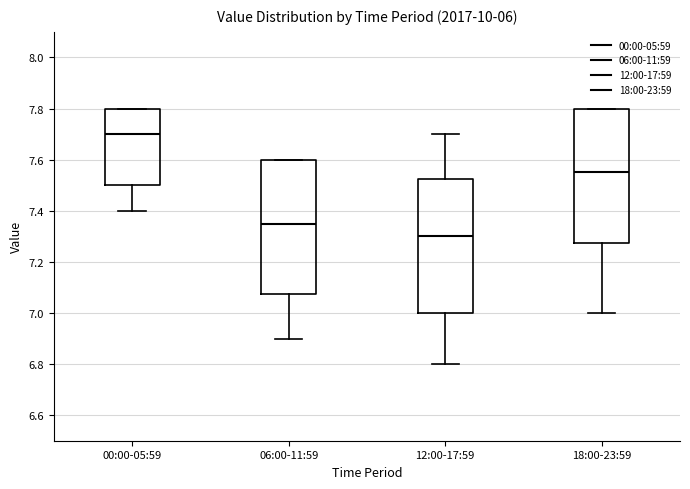

Reading left to right, transcribe this box plot: for each box, give where its median line is, the range the box spans, and where its two whiskers end, as read against the y-axis. The values are not printed on the chart, so give them approximately, as read against the axis.

00:00-05:59: median 7.70, box 7.50 to 7.80, whiskers 7.40 to 7.80
06:00-11:59: median 7.36, box 7.08 to 7.60, whiskers 6.90 to 7.60
12:00-17:59: median 7.30, box 7.00 to 7.52, whiskers 6.80 to 7.70
18:00-23:59: median 7.56, box 7.28 to 7.80, whiskers 7.00 to 7.80